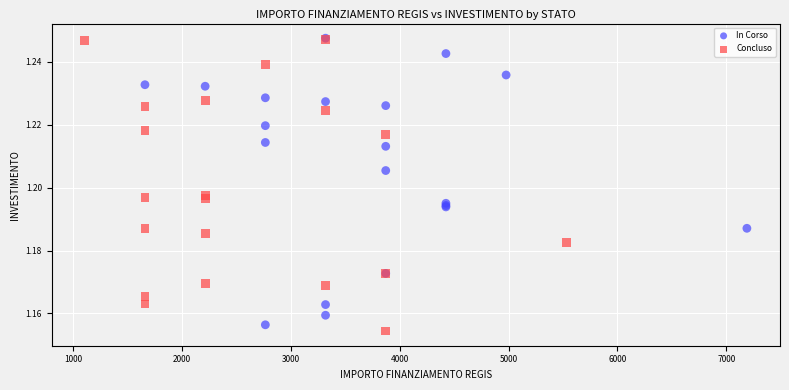

What are all the series names shown in the legend?

In Corso, Concluso